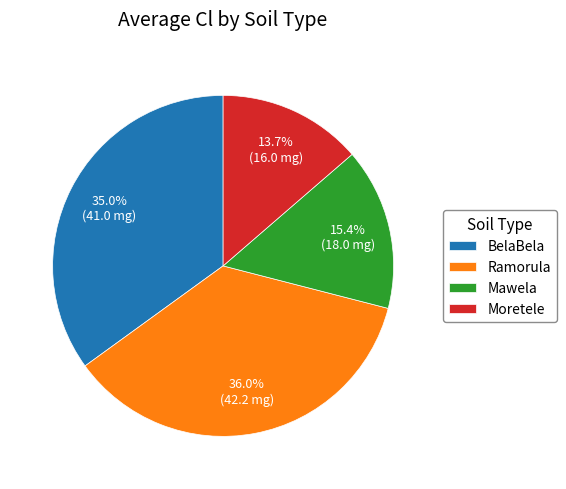

How many slices are in this pie chart?

4